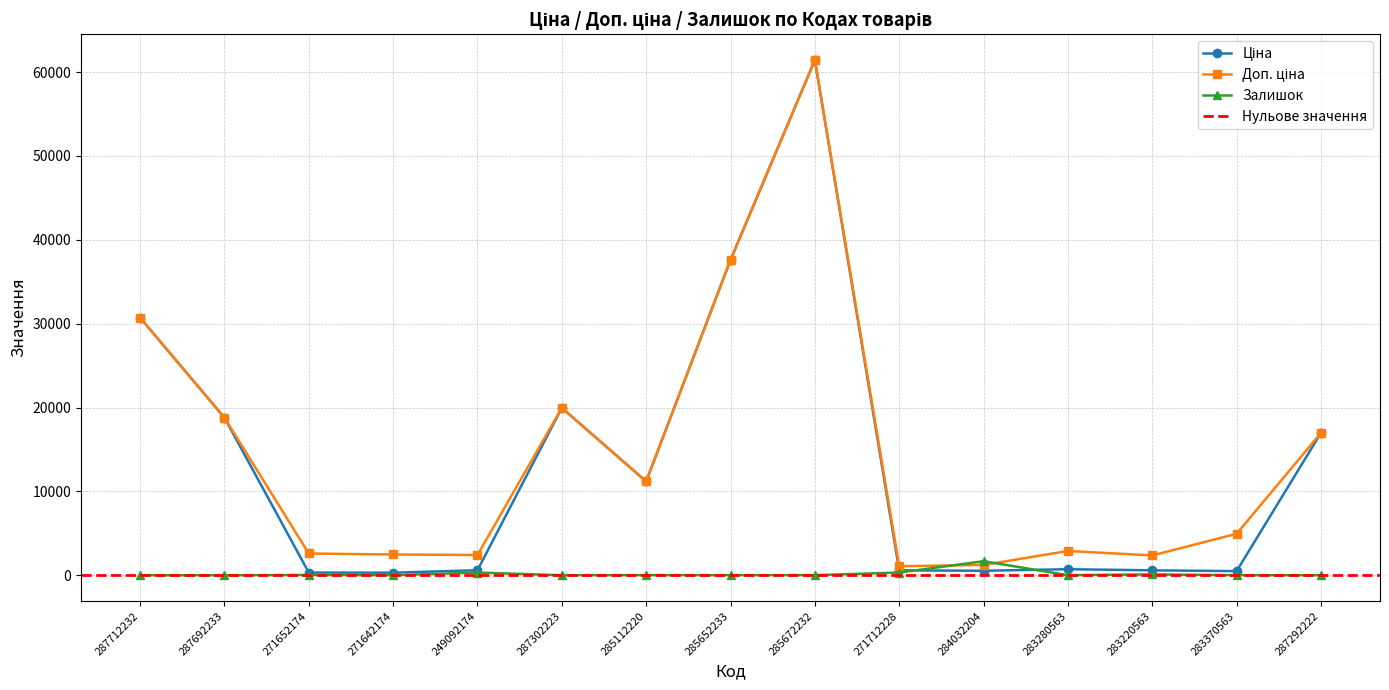

True or false: Залишок and Доп. ціна cross at least once.

True